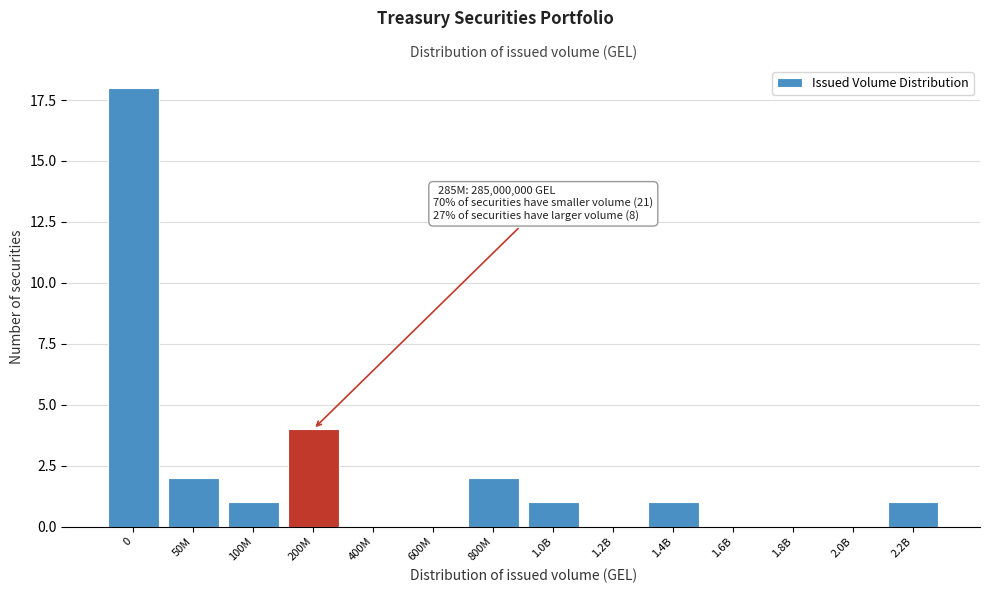

Reading right to left, list all the values displayed in this chart.

2.2B=1	2.0B=0	1.8B=0	1.6B=0	1.4B=1	1.2B=0	1.0B=1	800M=2	600M=0	400M=0	200M=4	100M=1	50M=2	0=18